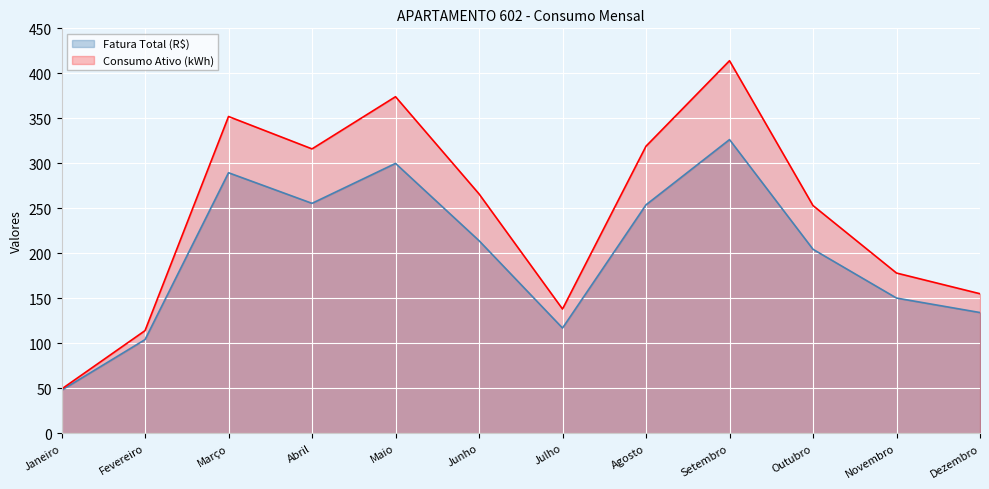

Reading left to right, extract all data points from this chart.

Fatura Total (R$): Janeiro=47.7	Fevereiro=104.0	Março=289.5	Abril=255.5	Maio=299.9	Junho=214.0	Julho=116.9	Agosto=253.8	Setembro=326.3	Outubro=204.4	Novembro=150.2	Dezembro=134.1
Consumo Ativo (kWh): Janeiro=49.0	Fevereiro=114.0	Março=352.0	Abril=316.0	Maio=374.0	Junho=266.0	Julho=138.0	Agosto=319.0	Setembro=414.0	Outubro=253.0	Novembro=178.0	Dezembro=155.0